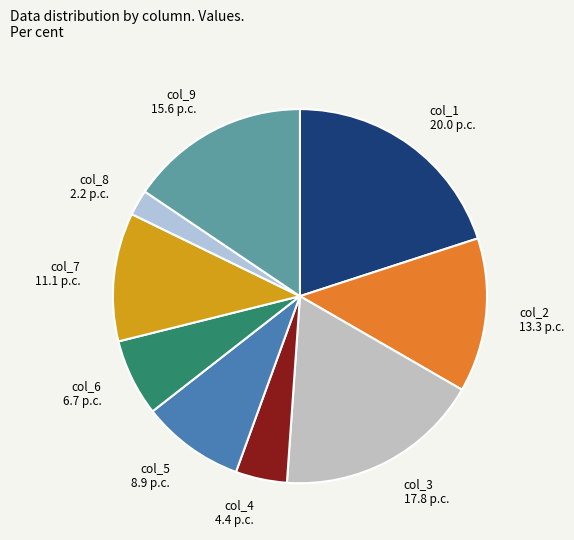

Does col_2 account for over 50% of the chart?

No